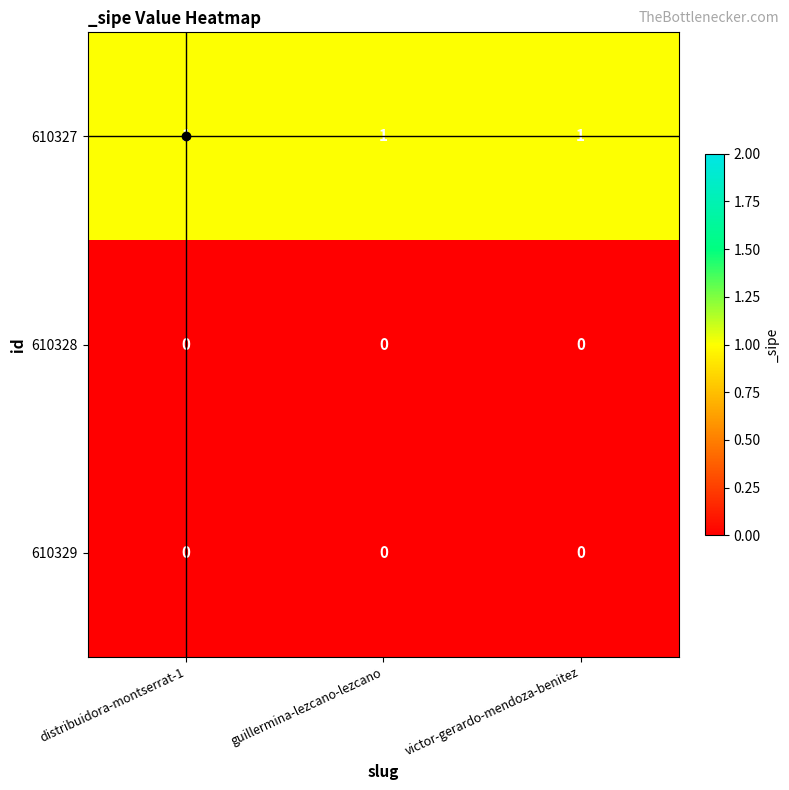

Which series has the largest total across all categories?

610327